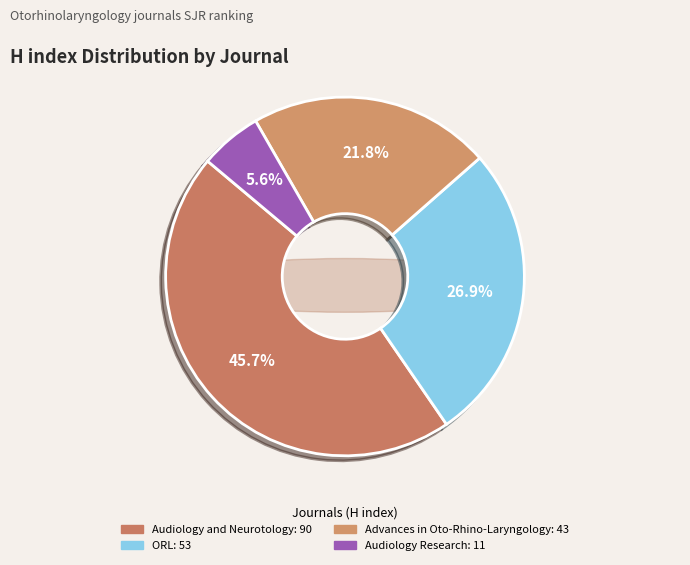

Which category has the smallest portion of the pie?

Audiology Research